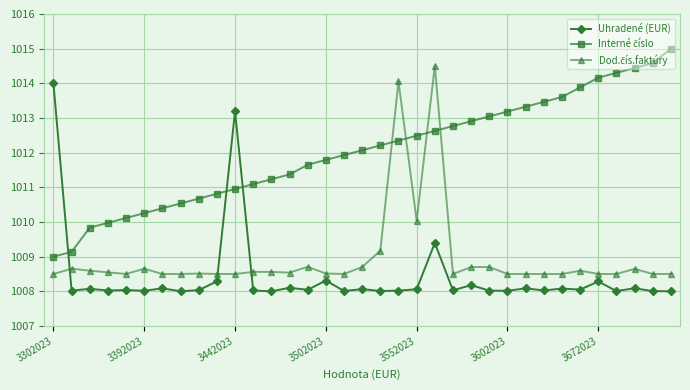

Count the number of categories in the chart.

35